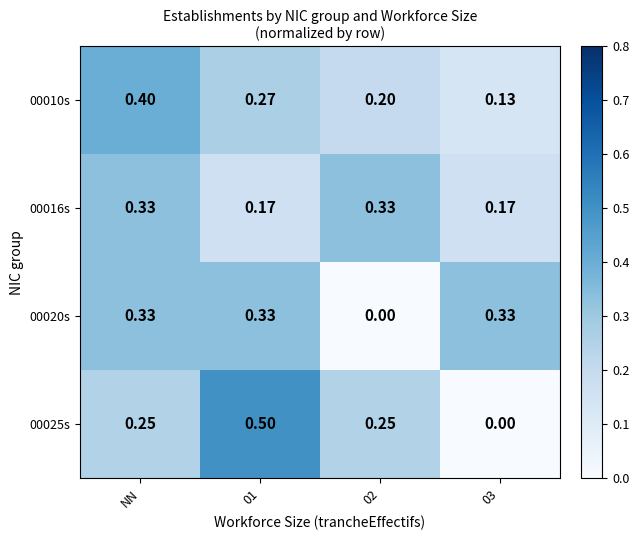

Is the value of 00010s at 02 greater than the value of 00020s at NN?

No